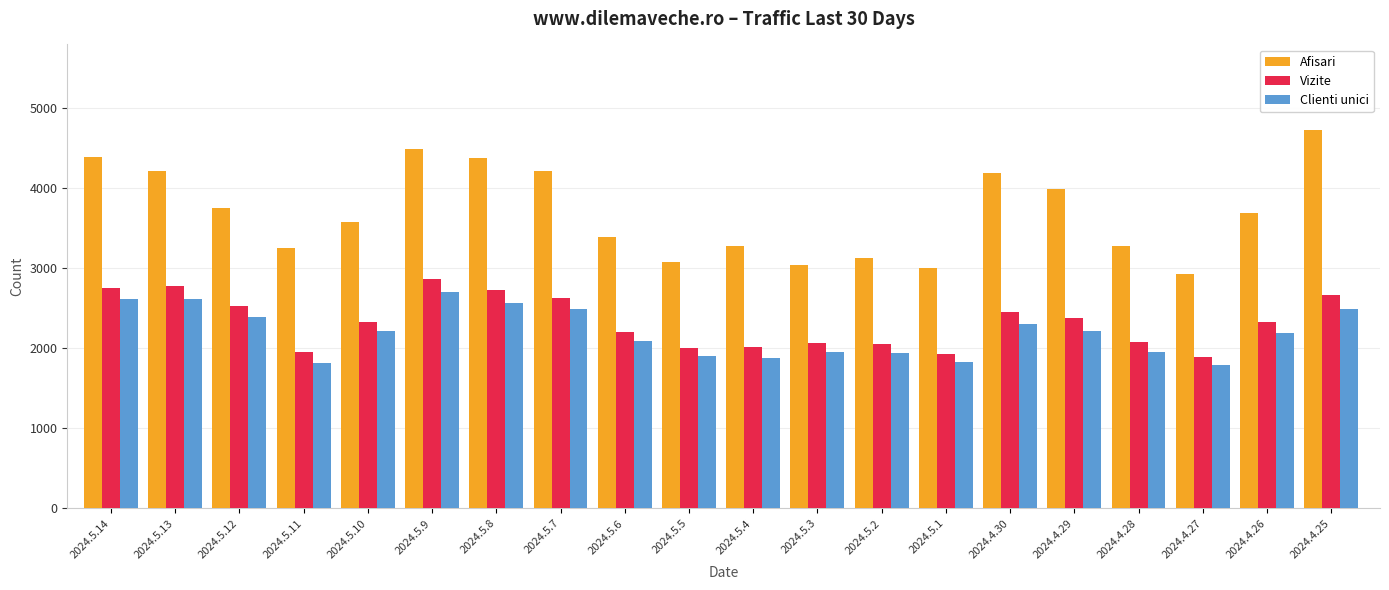

What is the maximum value shown in the chart?

4727